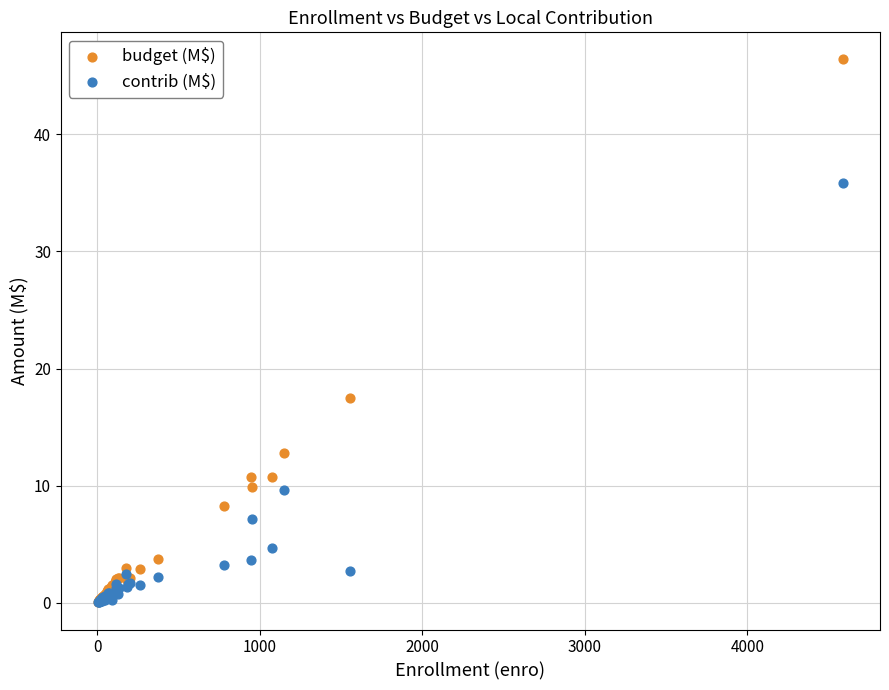

In the budget (M$) series, what Y value is closest to 23?

17.5